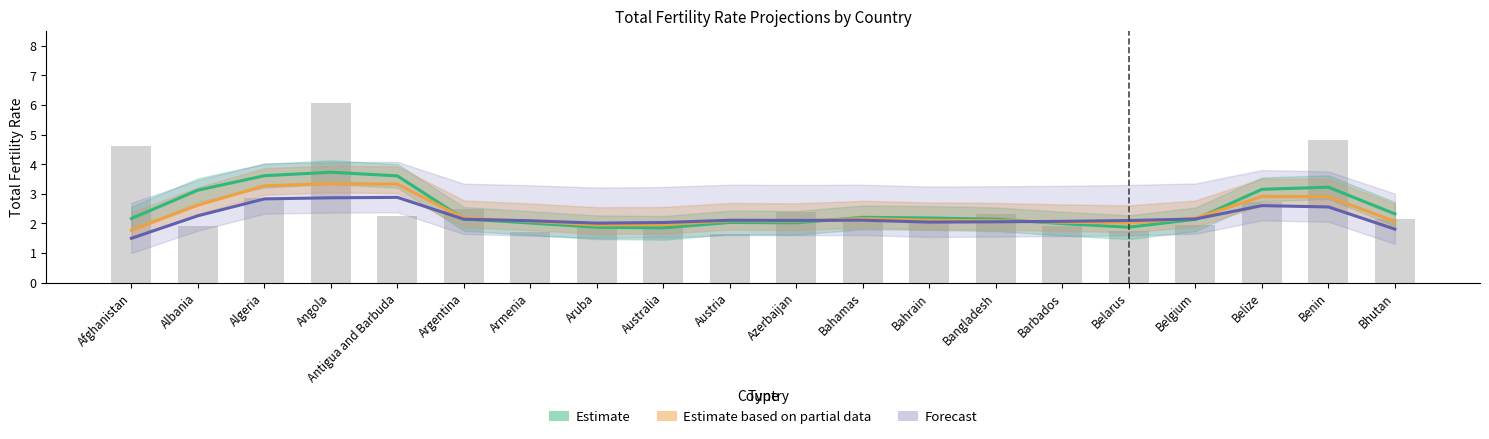

What position from the left is Armenia?

7